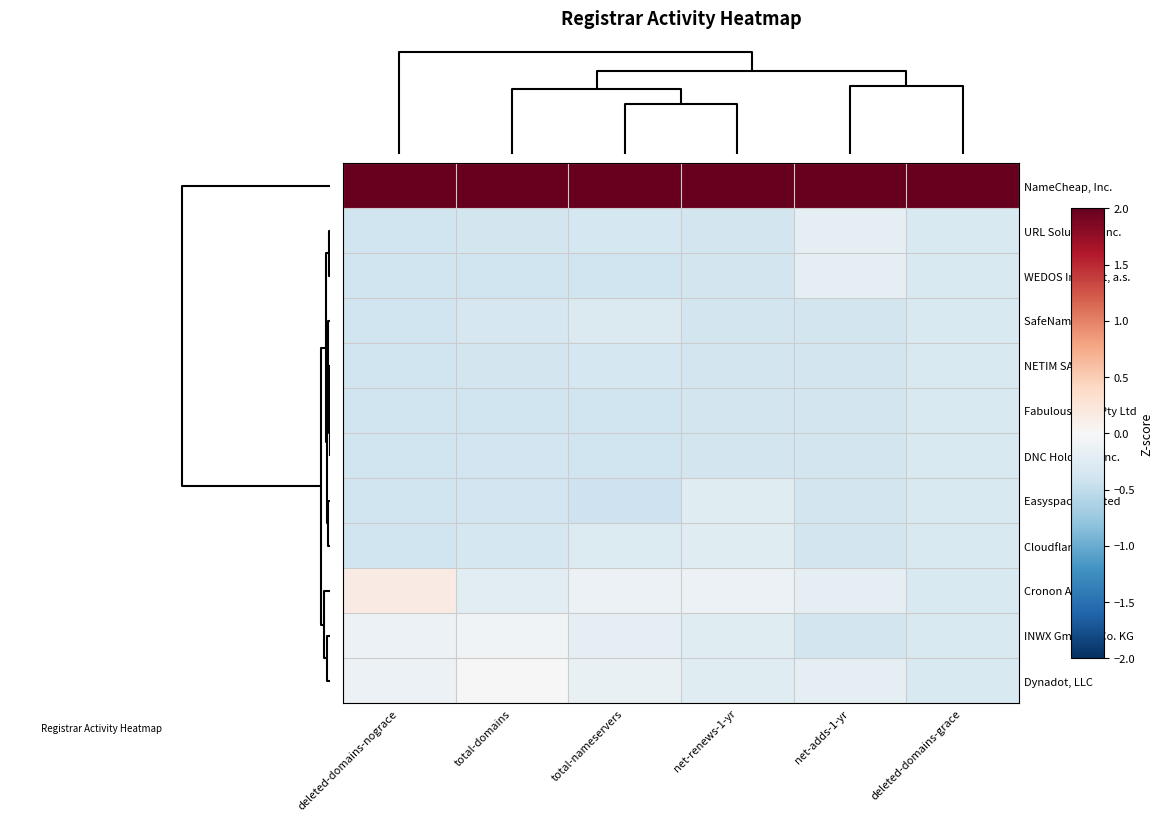

Between deleted-domains-nograce and total-nameservers, which series saw the biggest shift?

Cronon AG